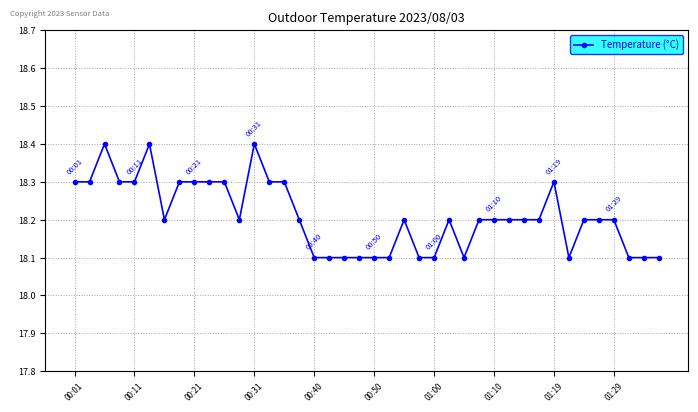

Reading left to right, transcribe all the data shown in this chart.

18.3	18.3	18.4	18.3	18.3	18.4	18.2	18.3	18.3	18.3	18.3	18.2	18.4	18.3	18.3	18.2	18.1	18.1	18.1	18.1	18.1	18.1	18.2	18.1	18.1	18.2	18.1	18.2	18.2	18.2	18.2	18.2	18.3	18.1	18.2	18.2	18.2	18.1	18.1	18.1